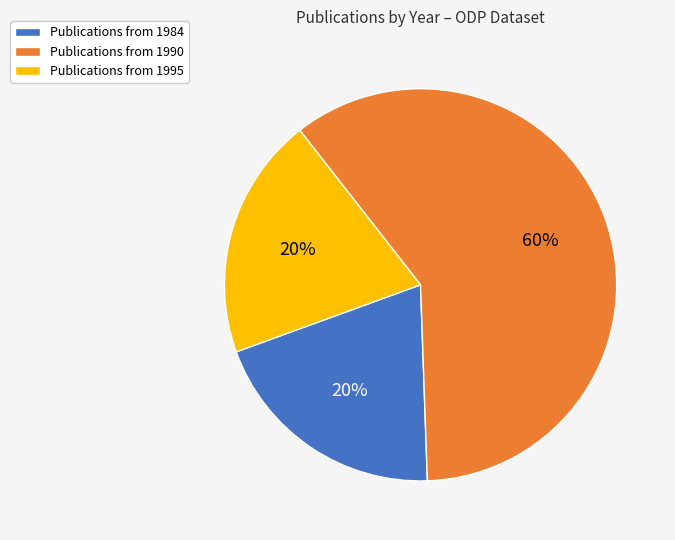

Is it true that Publications from 1995 is 6% of the pie?

False